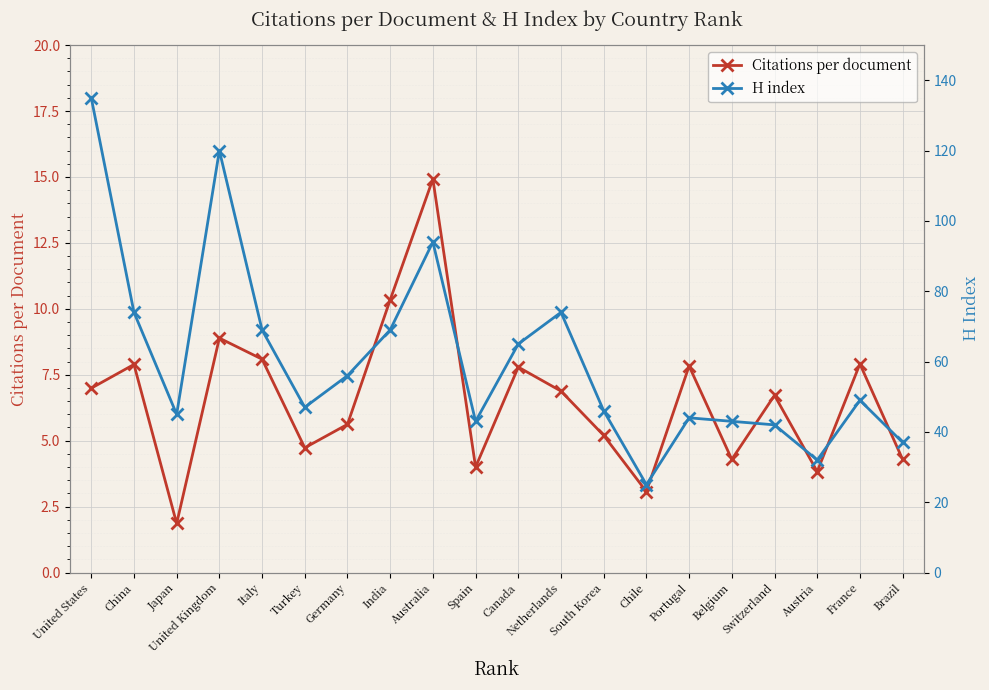

What is the sum of the Citations per document values at France and Switzerland?

14.6